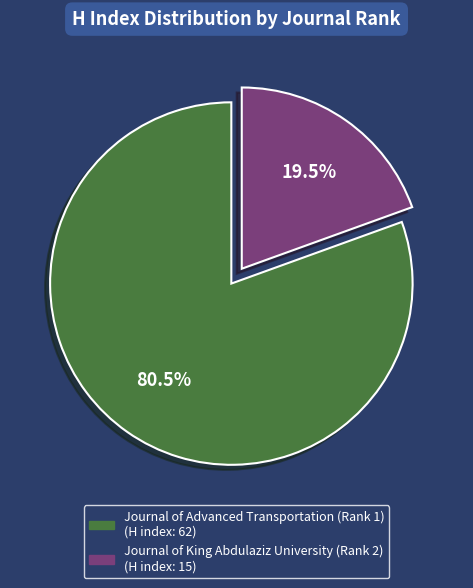

Is the sum of Journal of King Abdulaziz University (Rank 2) and Journal of Advanced Transportation (Rank 1) greater than half?

Yes